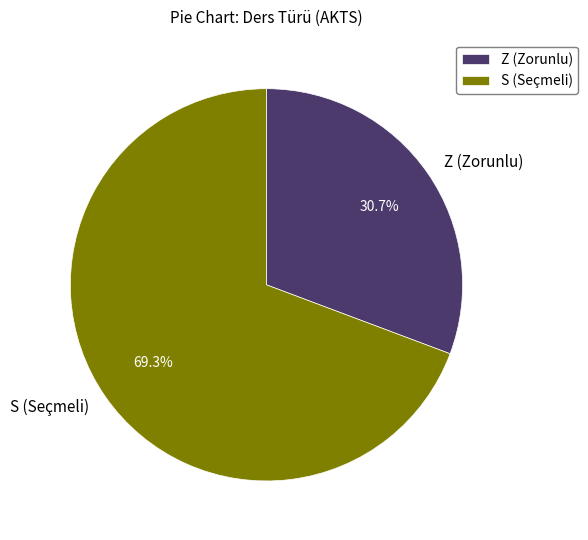

Which slice is the smallest?

Z